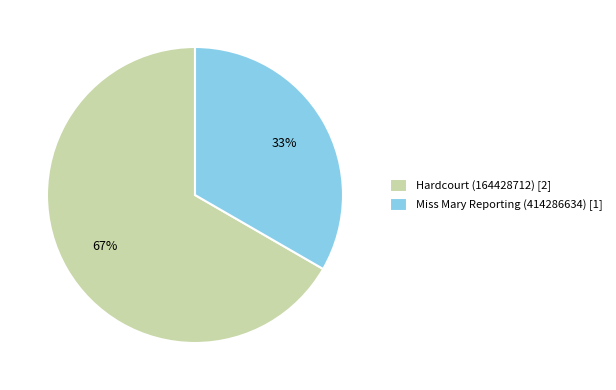

Which has a higher value, Miss Mary Reporting (414286634) [1] or Hardcourt (164428712) [2]?

Hardcourt (164428712) [2]